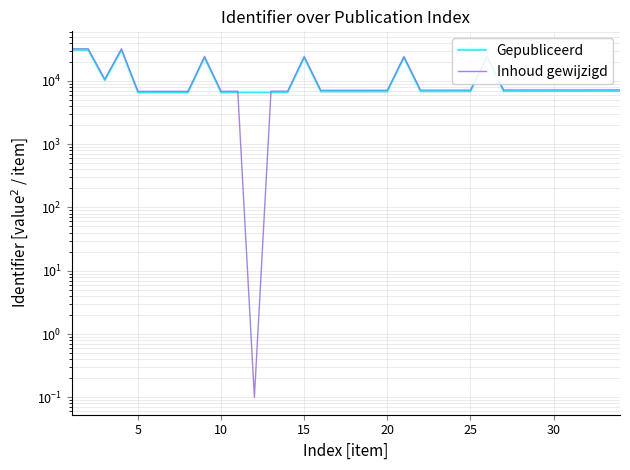

What is the difference between the maximum and minimum values in the Gepubliceerd series?

24091.4